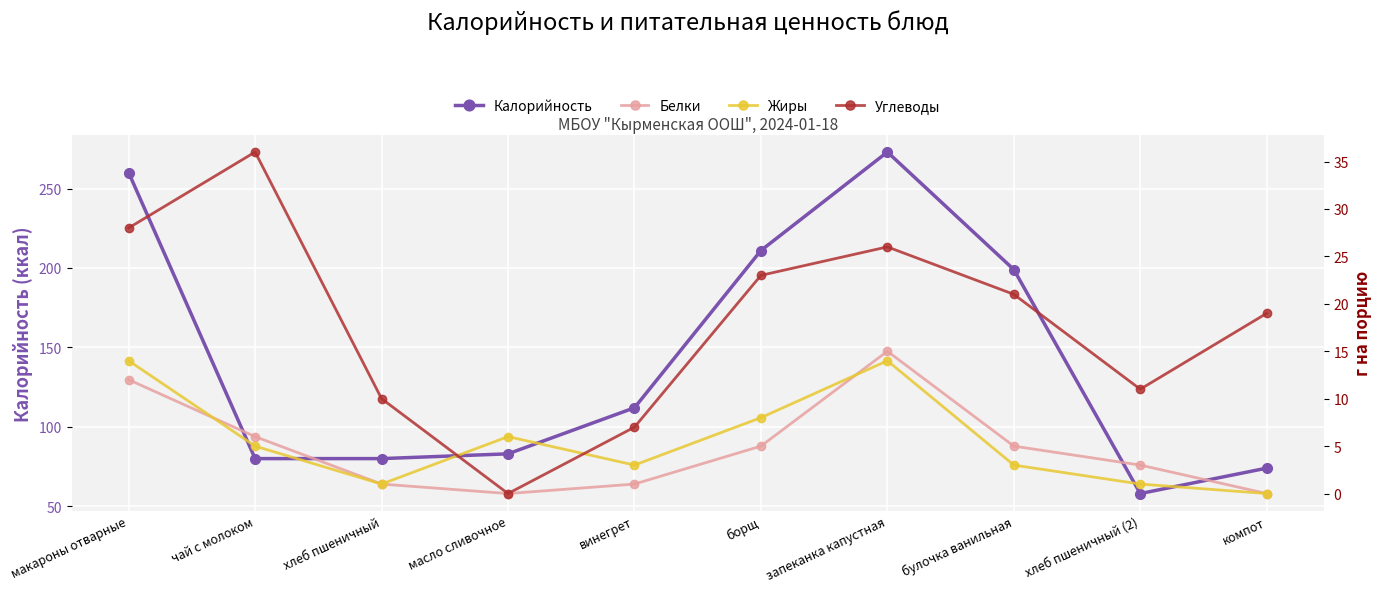

At how many categories does at least one series exceed 162?

4